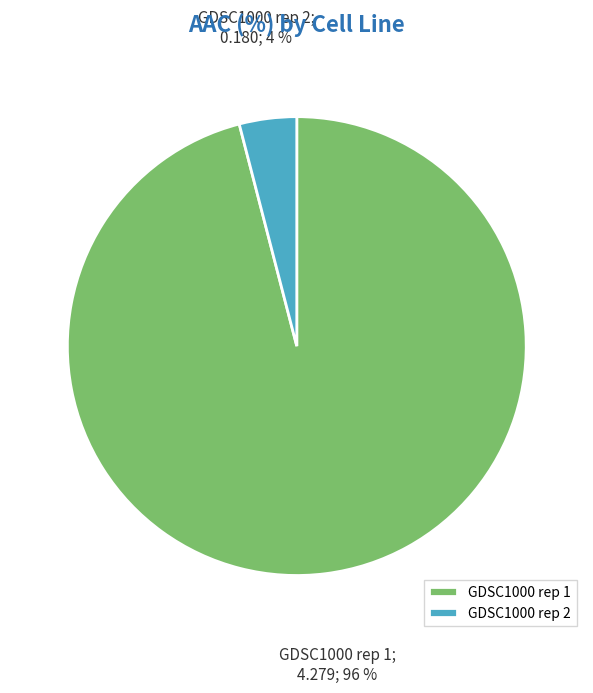

Is it true that GDSC1000 rep 1 is 84% of the pie?

False